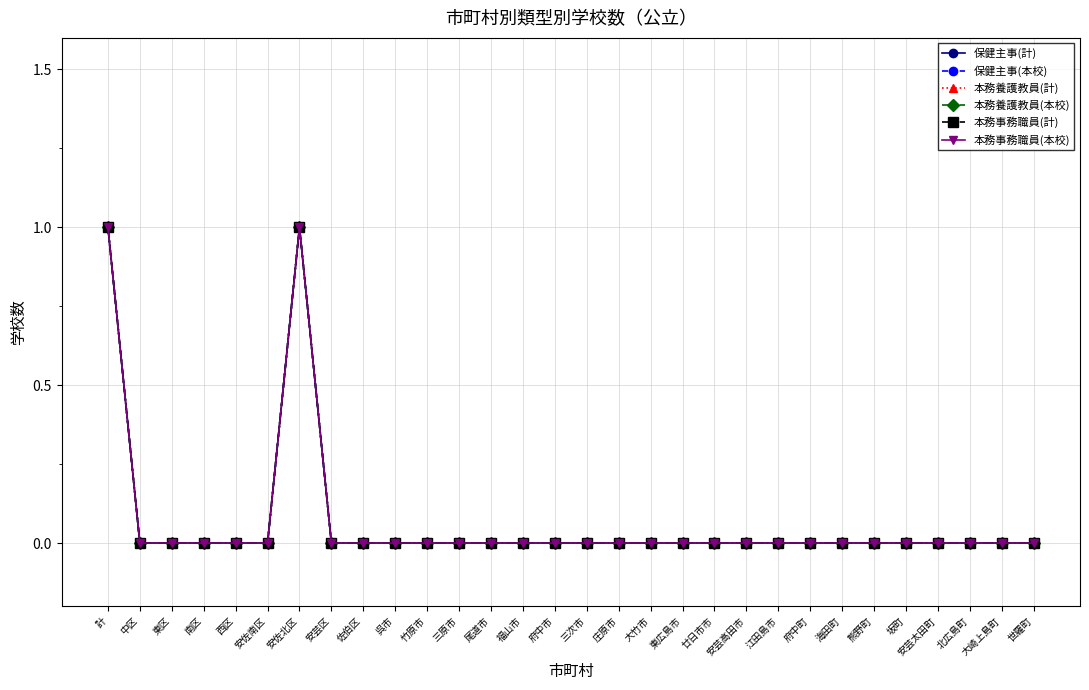

In 本務事務職員(計), how many points are higher than both neighbors (excluding endpoints)?

1